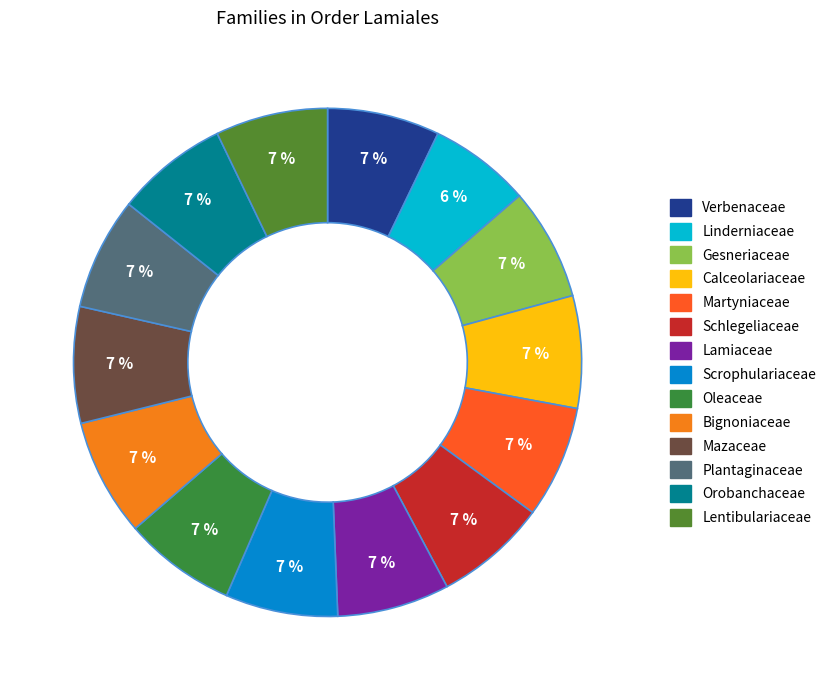

Which category has the biggest portion of the pie?

Bignoniaceae